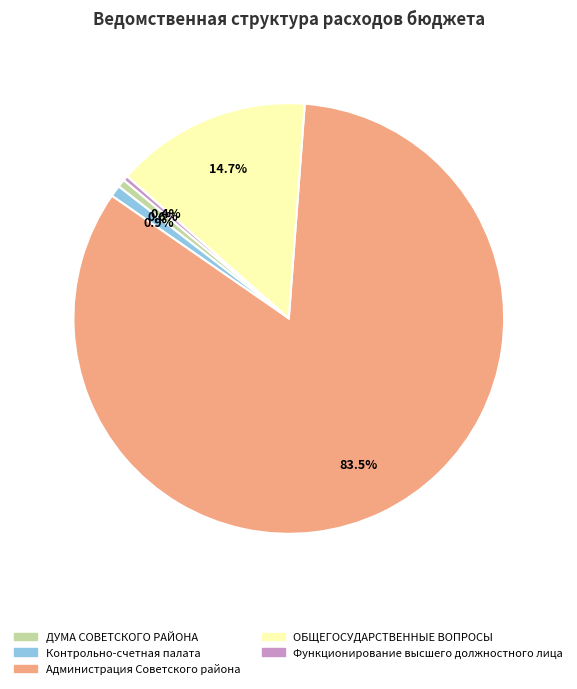

To the nearest percent, what portion does Контрольно-счетная палата represent?

1%